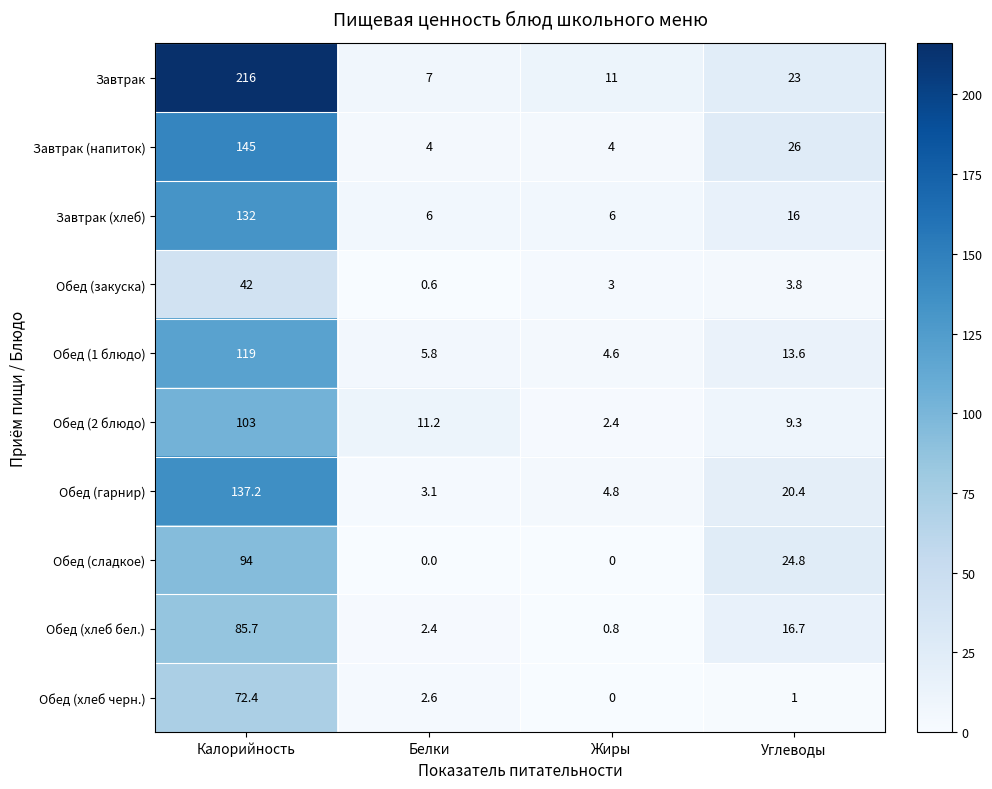

Is it true that Обед (гарнир) equals 137.2 at Калорийность?

True